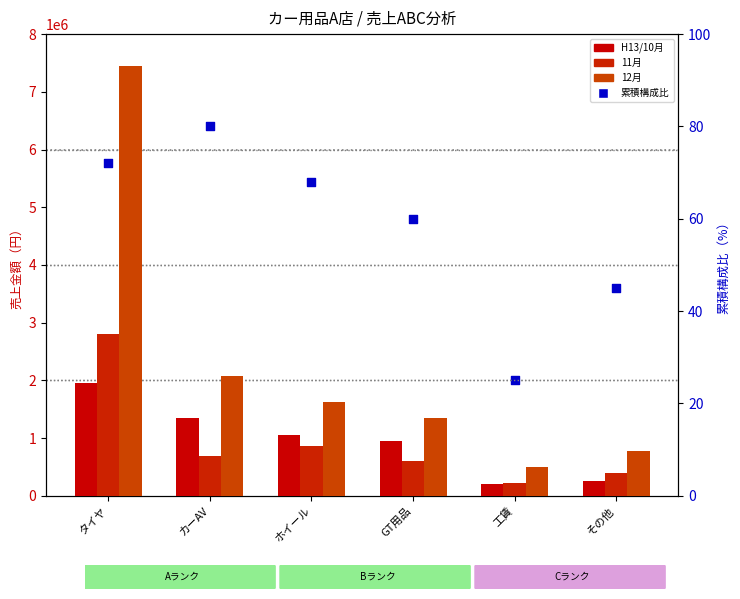

Which series has the widest spread of Y values?

12月